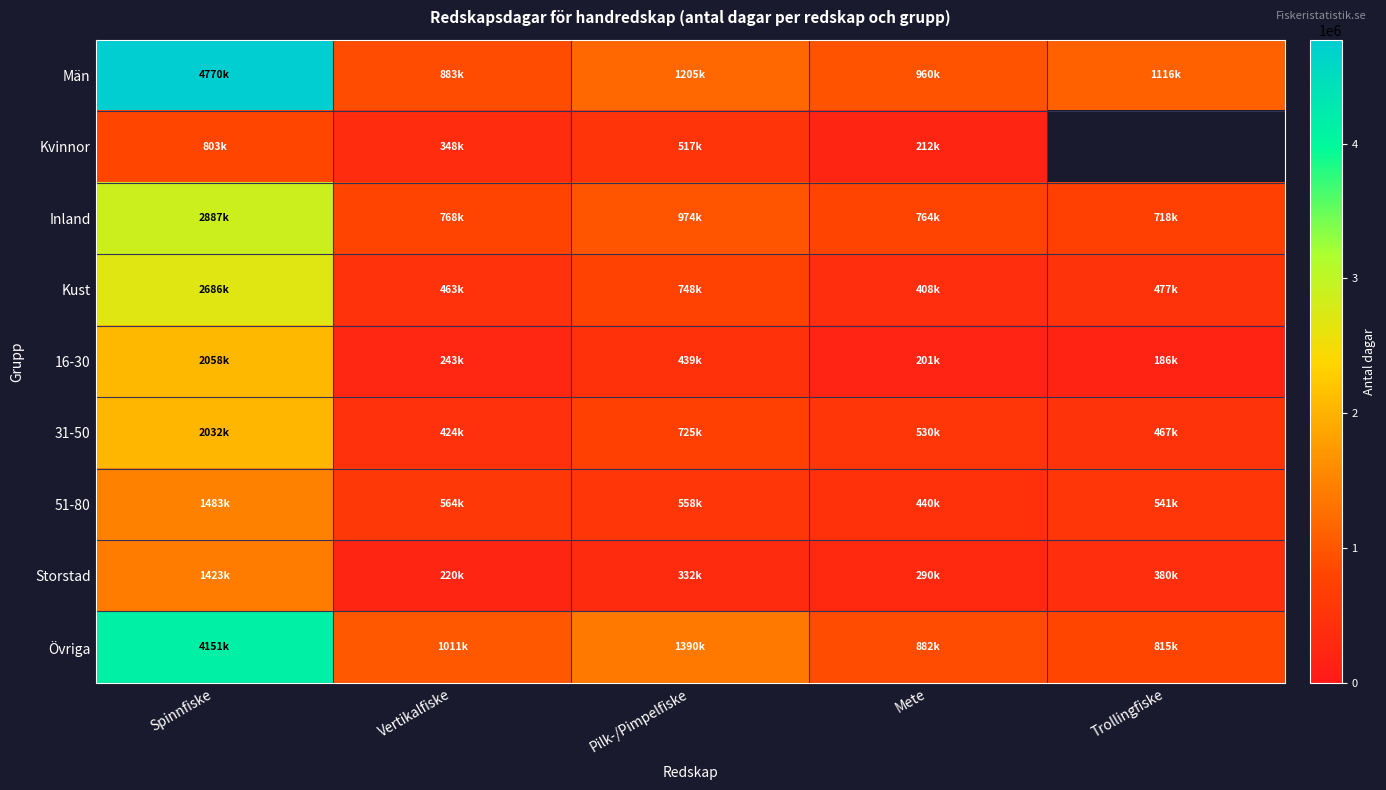

Which category has the highest value in the 51-80 series?

Spinnfiske